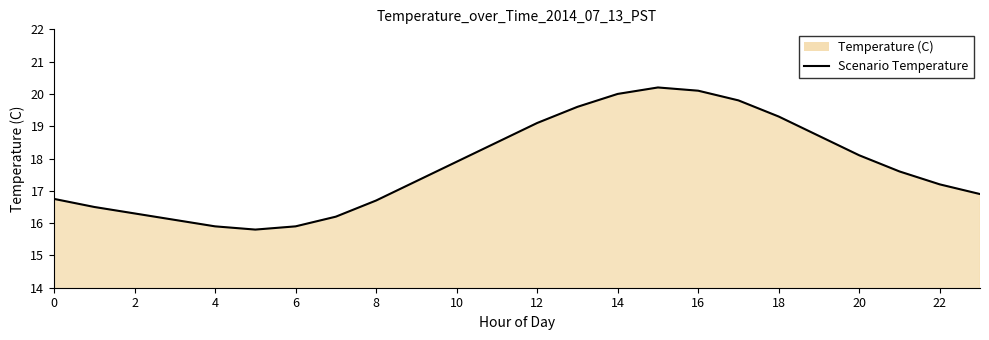

Does the chart display data point markers on the line(s)?

No